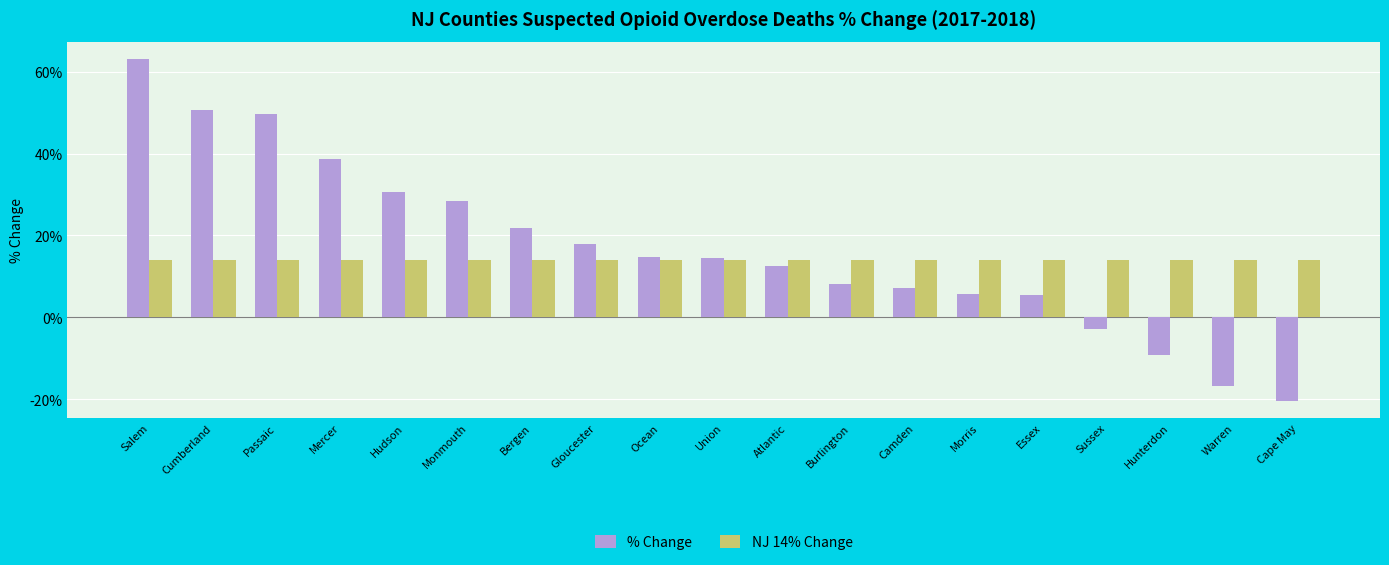

Does the chart contain stacked bars?

No